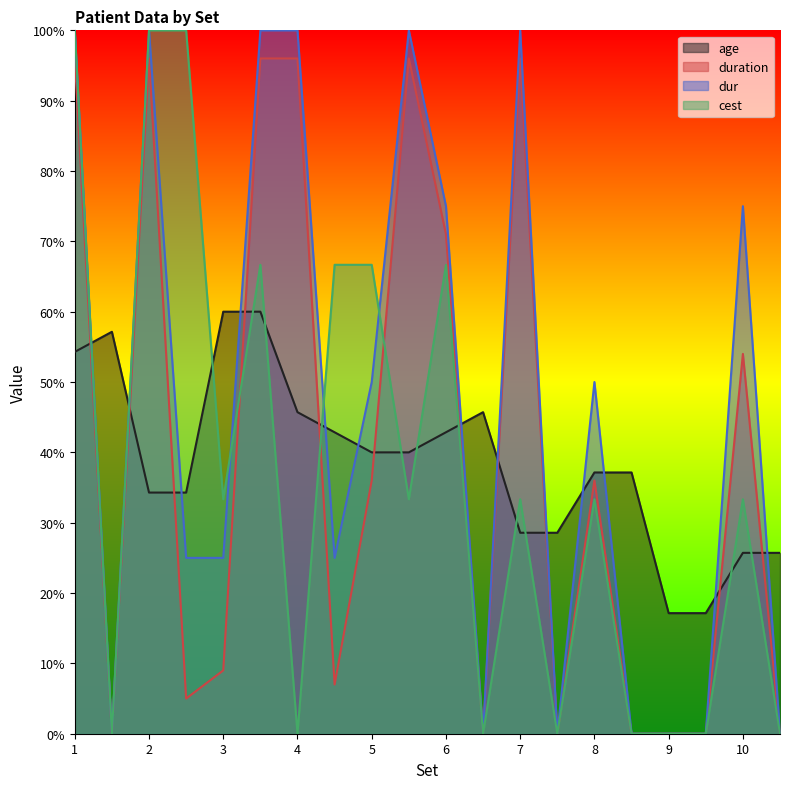

What is the spread (max minus min) of values at 3?

51.0